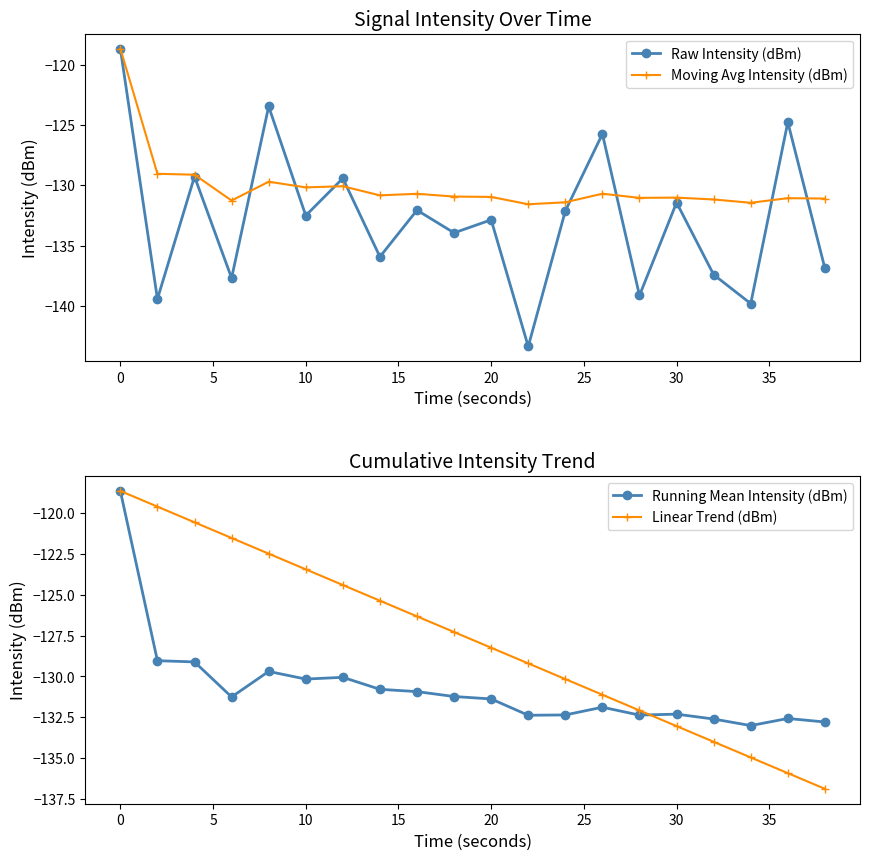

True or false: Moving Avg Intensity (dBm) and Raw Intensity (dBm) cross at least once.

True